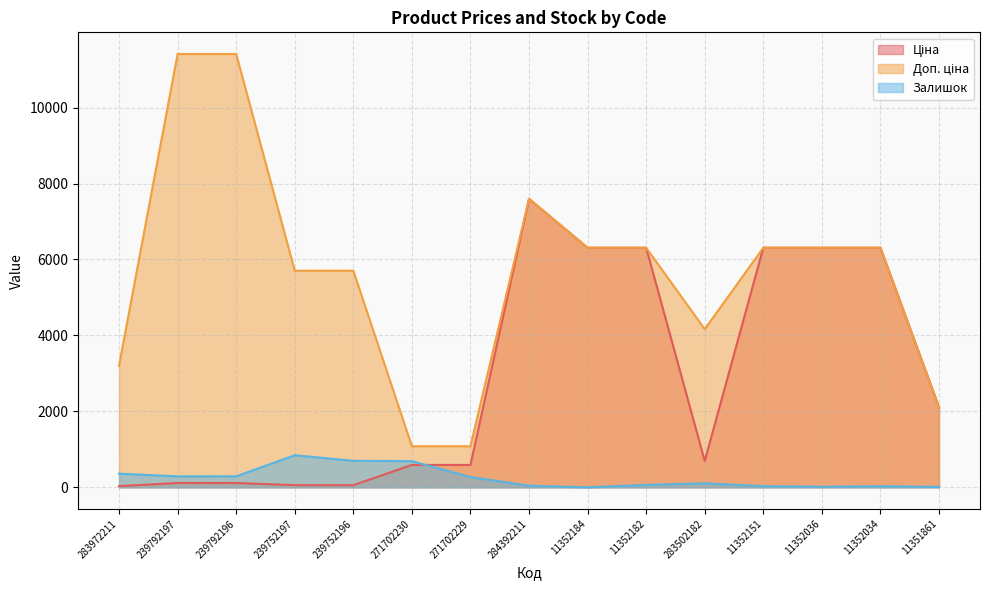

Count the number of categories in the chart.

15